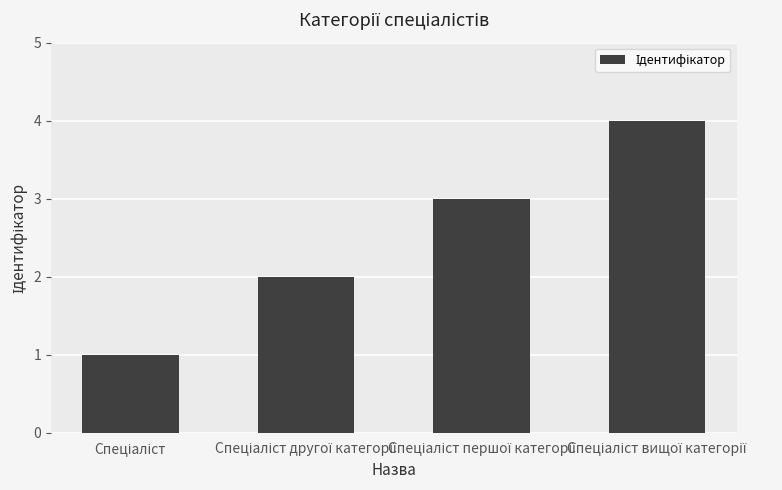

What is the difference between the maximum and minimum values?

3